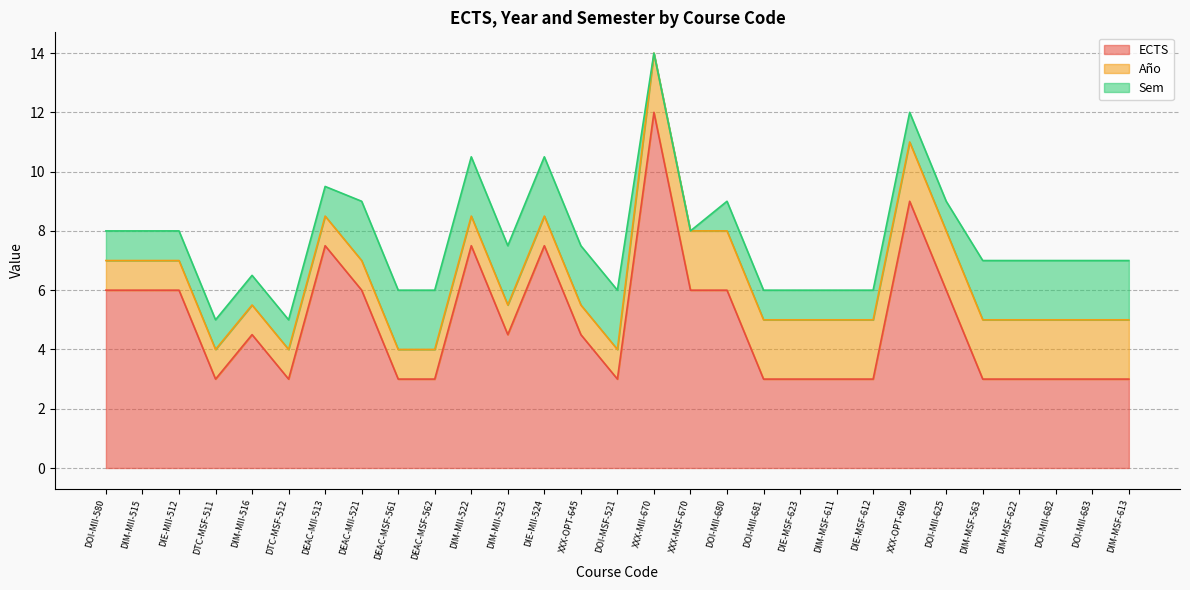

Is it true that Sem equals 1.0 at DEAC-MII-513?

True